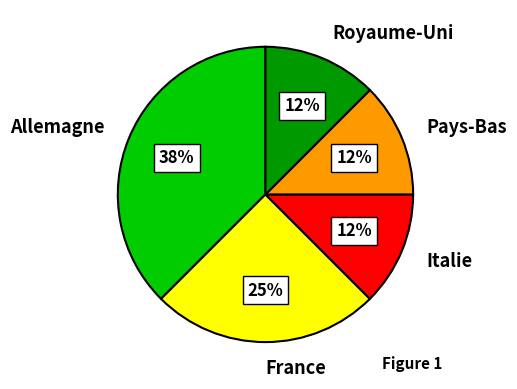

Is there a majority slice in this chart?

No